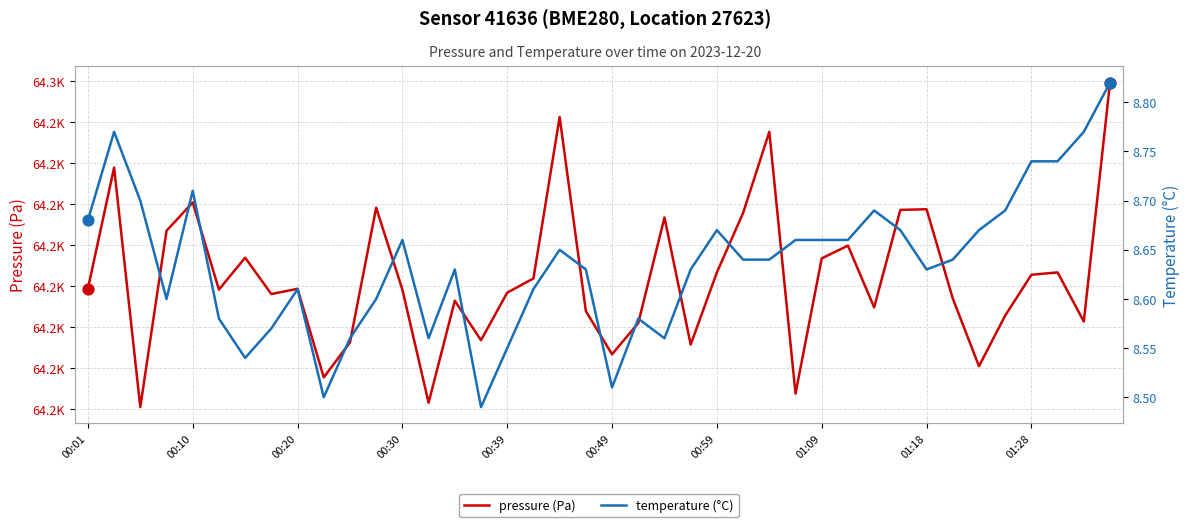

Which series has the largest Y range (max minus min)?

pressure